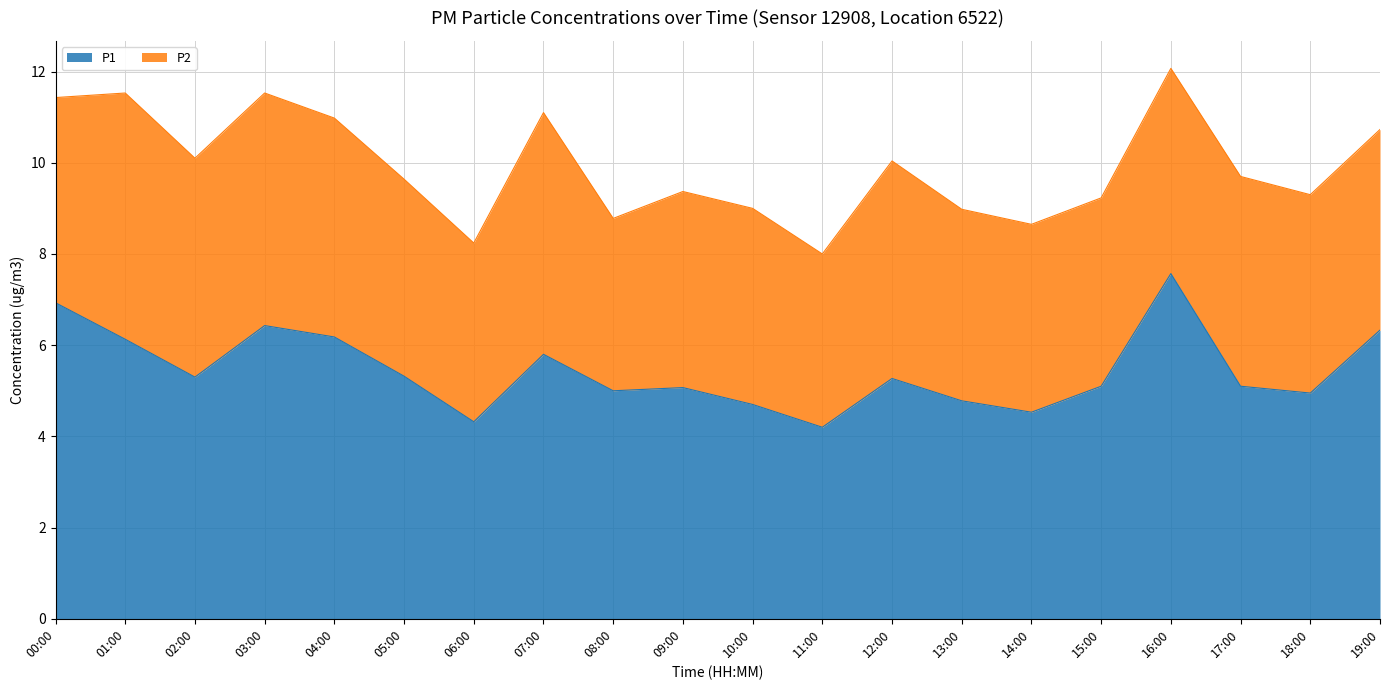

Where is the first local maximum?

03:00